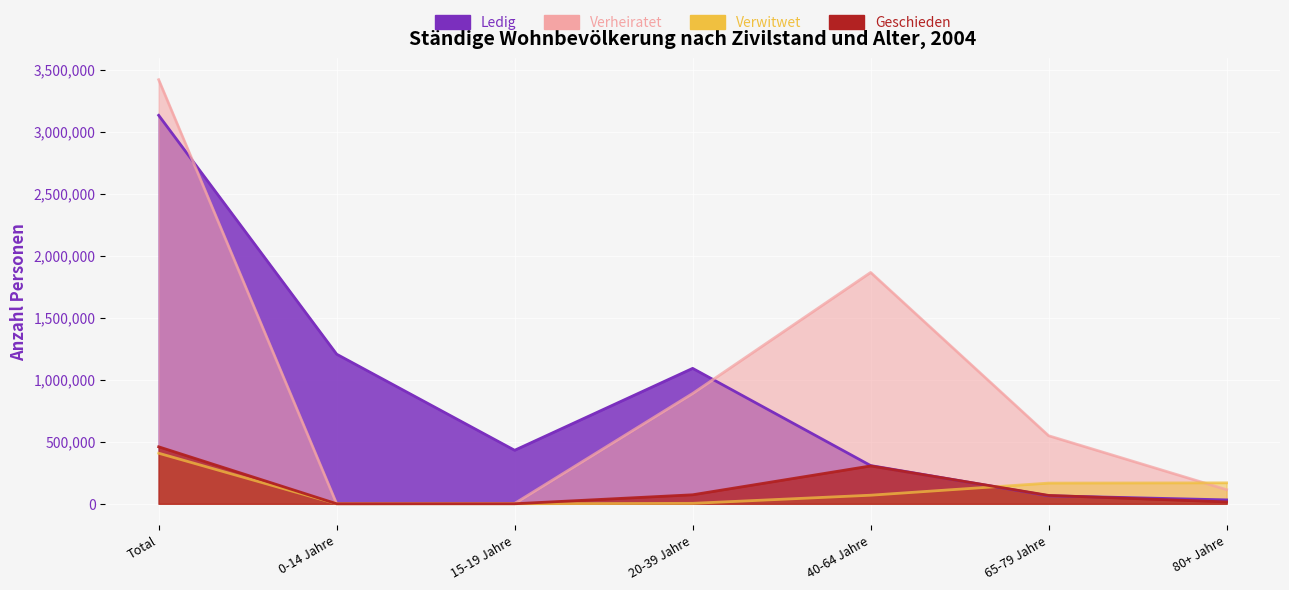

Which series ends up on top after the final intersection of Verwitwet and Geschieden?

Verwitwet